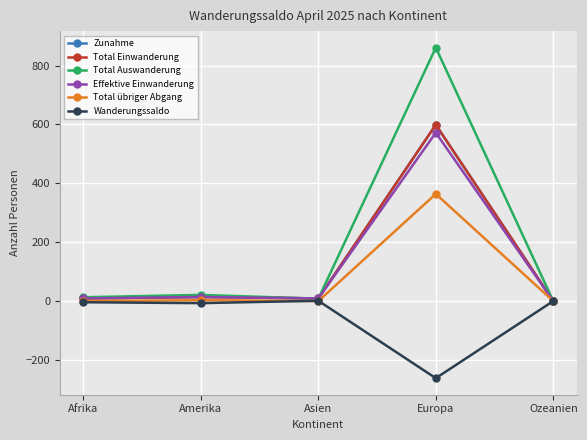

Reading right to left, extract all data points from this chart.

Zunahme: Ozeanien=0	Europa=599	Asien=9	Amerika=14	Afrika=9
Total Einwanderung: Ozeanien=0	Europa=599	Asien=9	Amerika=14	Afrika=9
Total Auswanderung: Ozeanien=0	Europa=861	Asien=8	Amerika=21	Afrika=13
Effektive Einwanderung: Ozeanien=0	Europa=572	Asien=9	Amerika=14	Afrika=9
Total übriger Abgang: Ozeanien=0	Europa=364	Asien=0	Amerika=3	Afrika=0
Wanderungssaldo: Ozeanien=0	Europa=-262	Asien=1	Amerika=-7	Afrika=-4